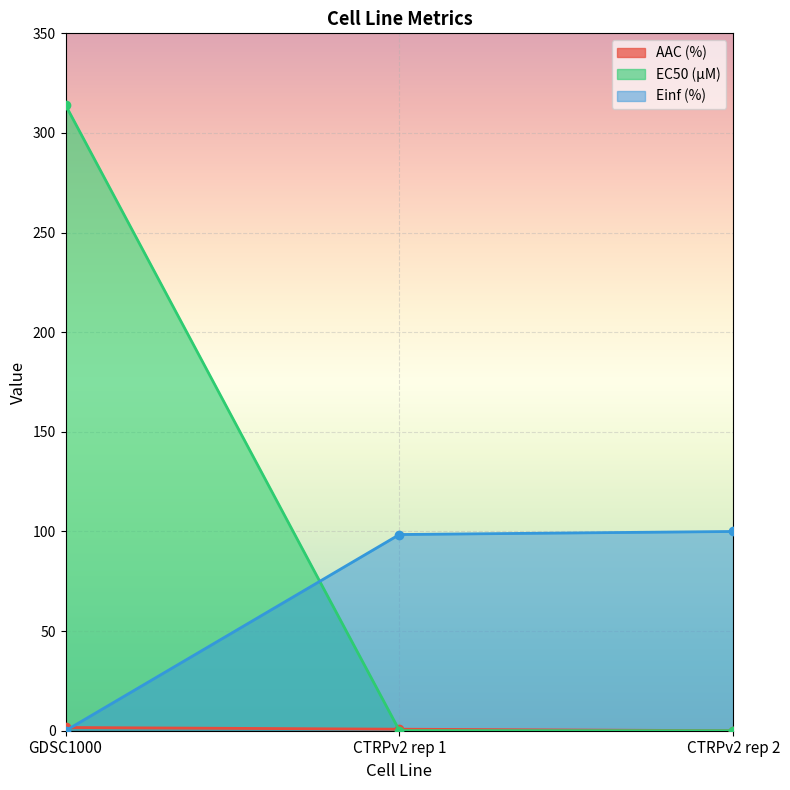

Reading left to right, extract all data points from this chart.

AAC (%): GDSC1000=1.6	CTRPv2 rep 1=0.8	CTRPv2 rep 2=0.0
EC50 (µM): GDSC1000=314.0	CTRPv2 rep 1=0.1	CTRPv2 rep 2=0.0
Einf (%): GDSC1000=0.0	CTRPv2 rep 1=98.5	CTRPv2 rep 2=100.0